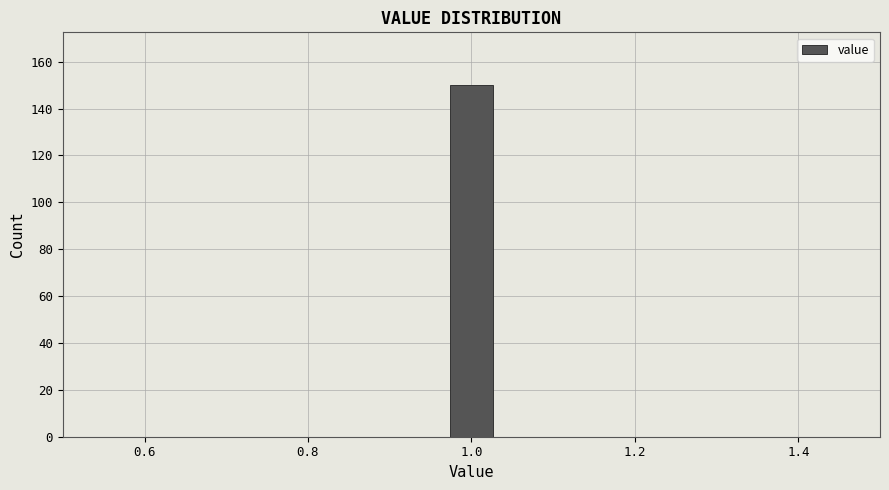

Around what value on the x-axis is the tallest bar? Give the approximate position of its centre, as read against the axis.

1.00